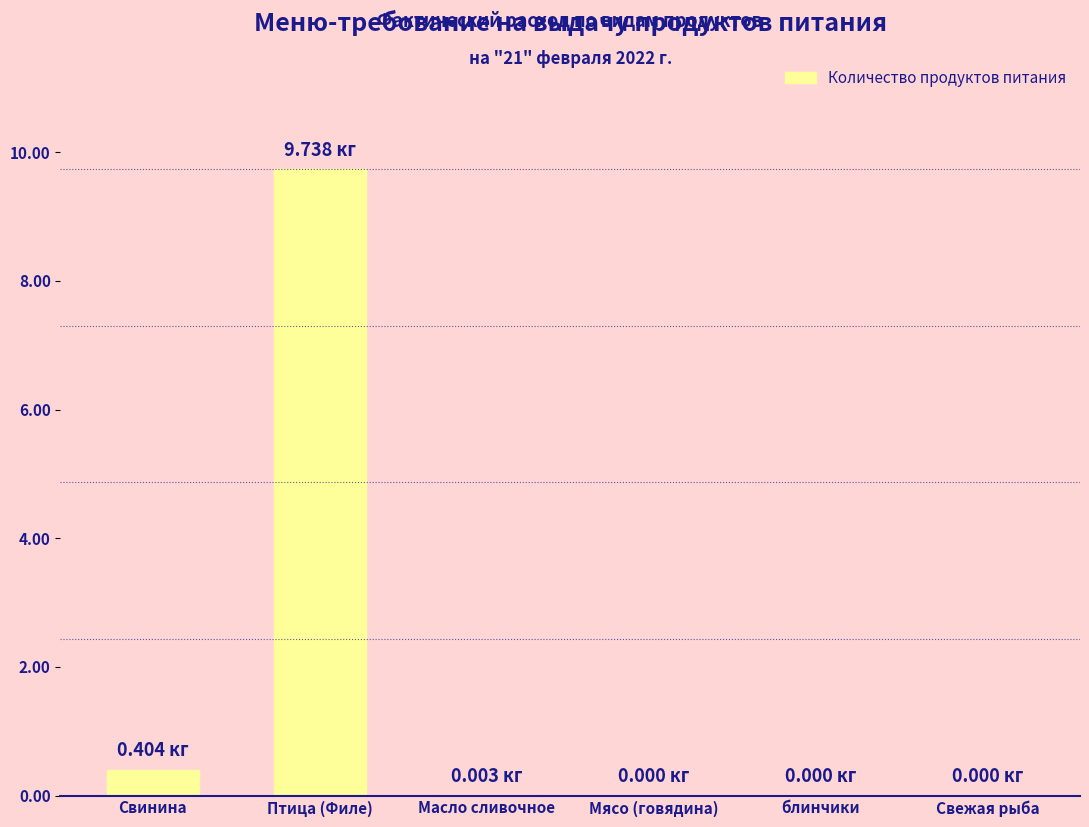

What is the sum of all values?

10.1